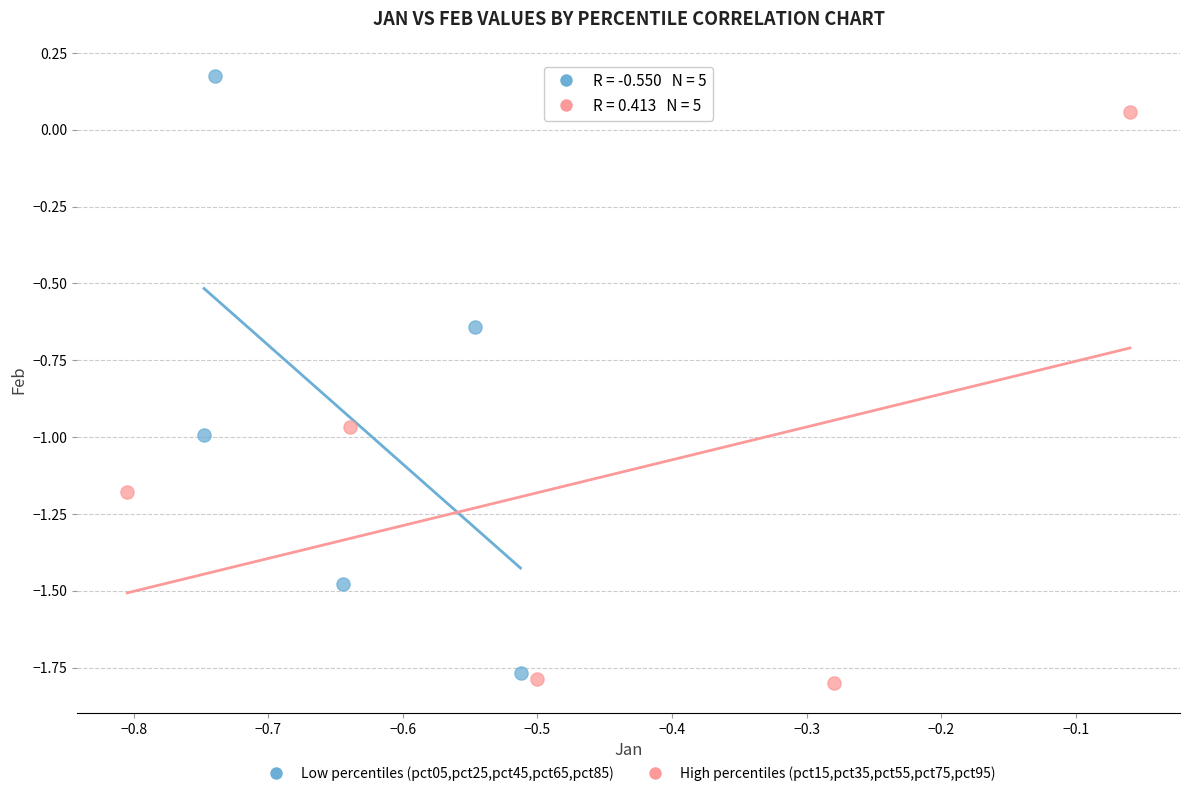

Which series contains the highest Y value?

Low percentiles (pct05,pct25,pct45,pct65,pct85)